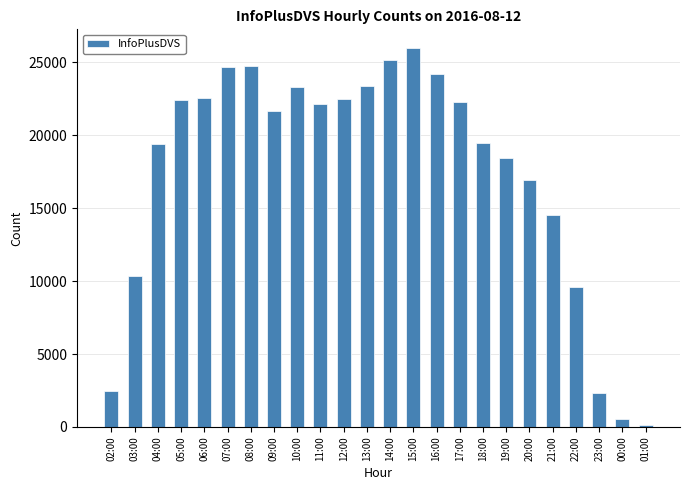

What is the label of the 22nd bar from the left?

23:00